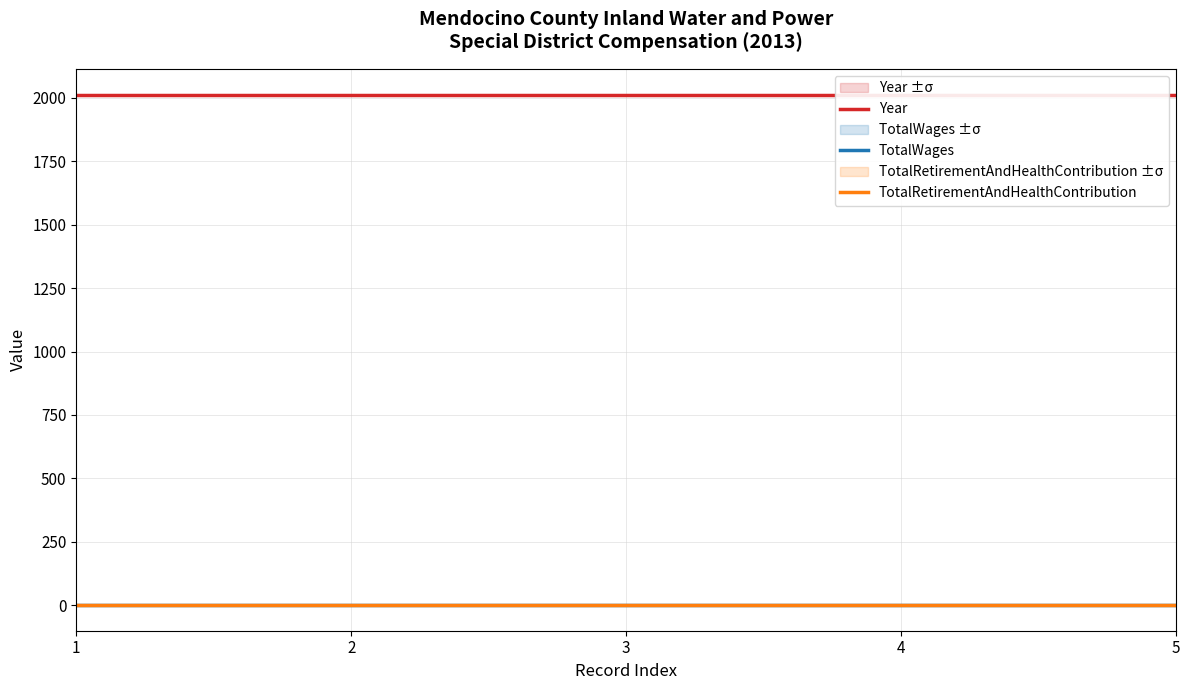

Is it true that TotalRetirementAndHealthContribution equals 0 at 1?

True